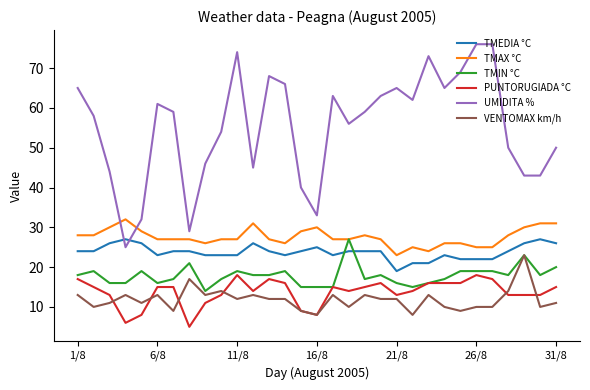

What is the lowest value of the TMIN °C series?

14